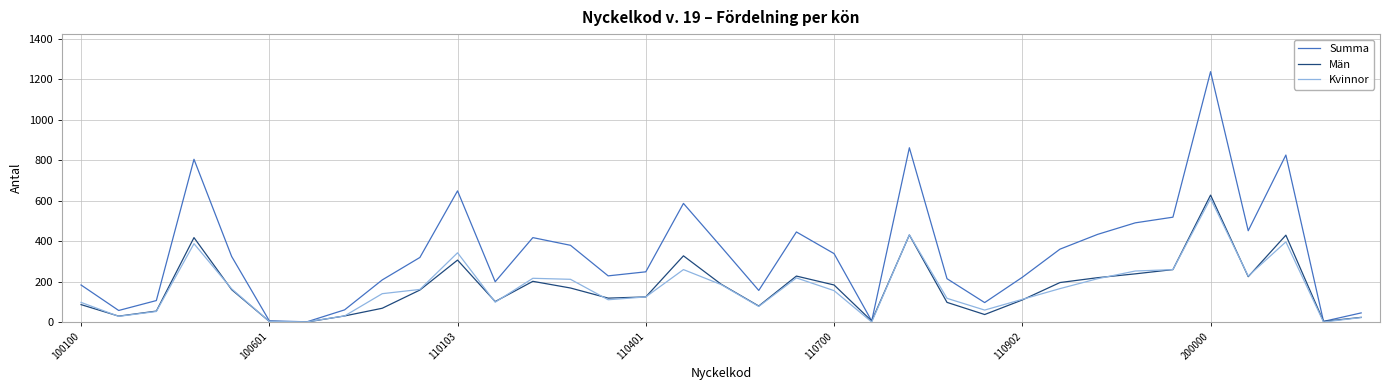

Which series has the largest range (max minus min)?

Summa